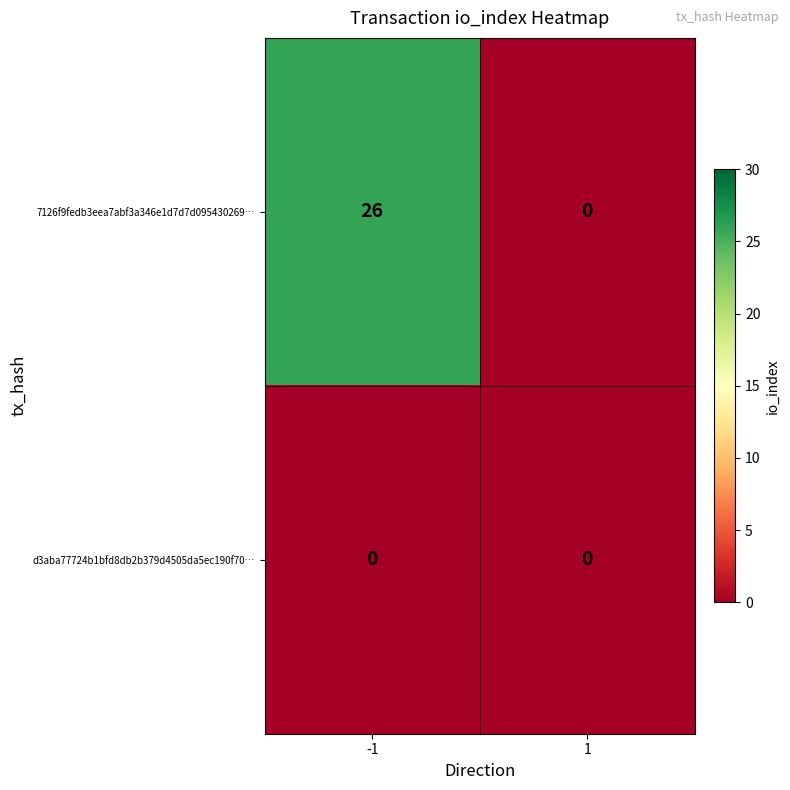

Count the number of categories in the chart.

2